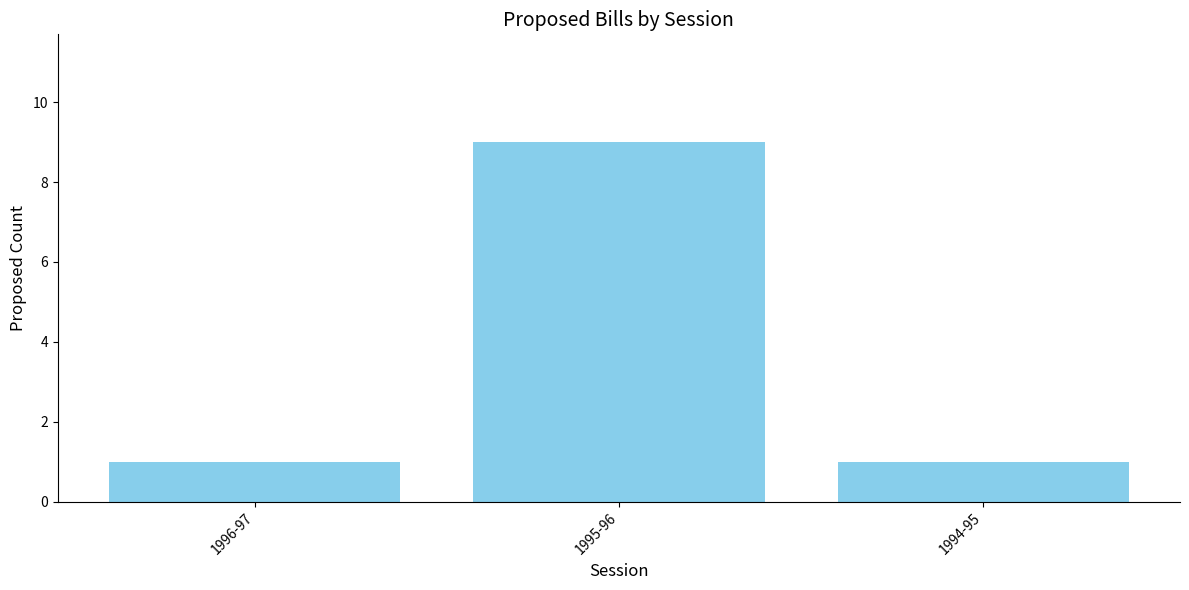

What is the greatest value displayed?

9